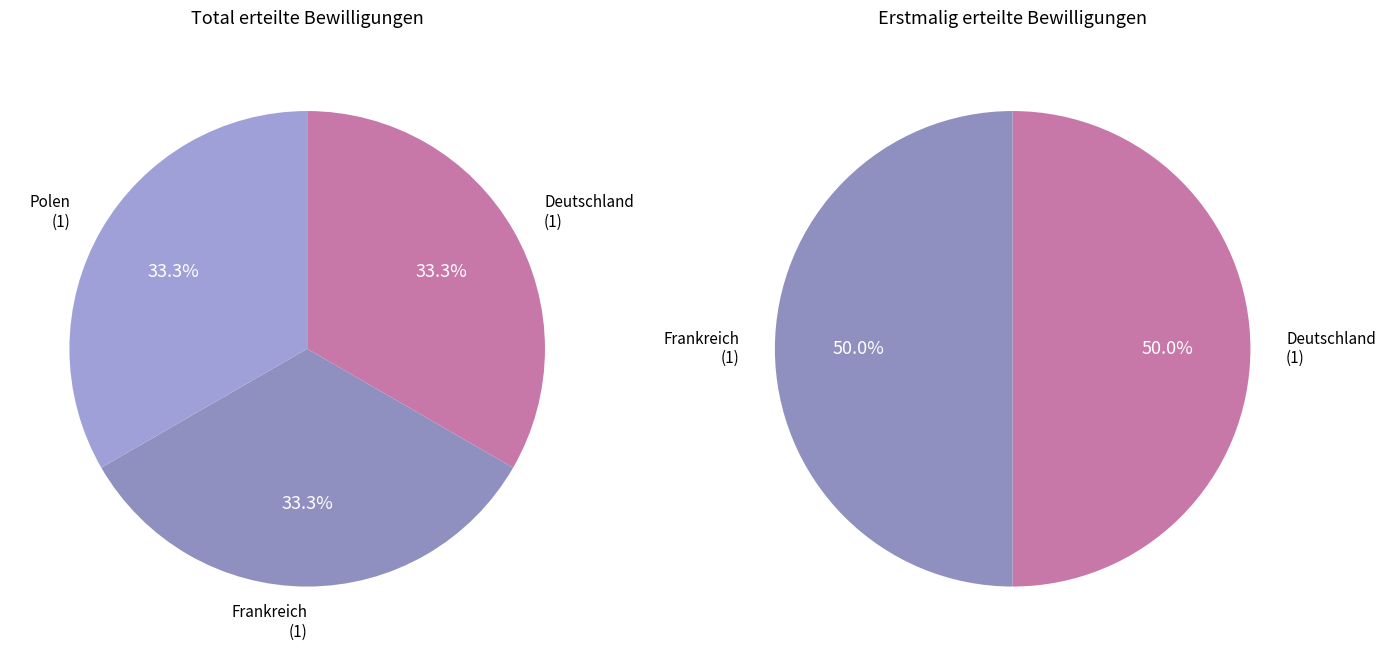

What percentage is NOT represented by Frankreich?

66.7%